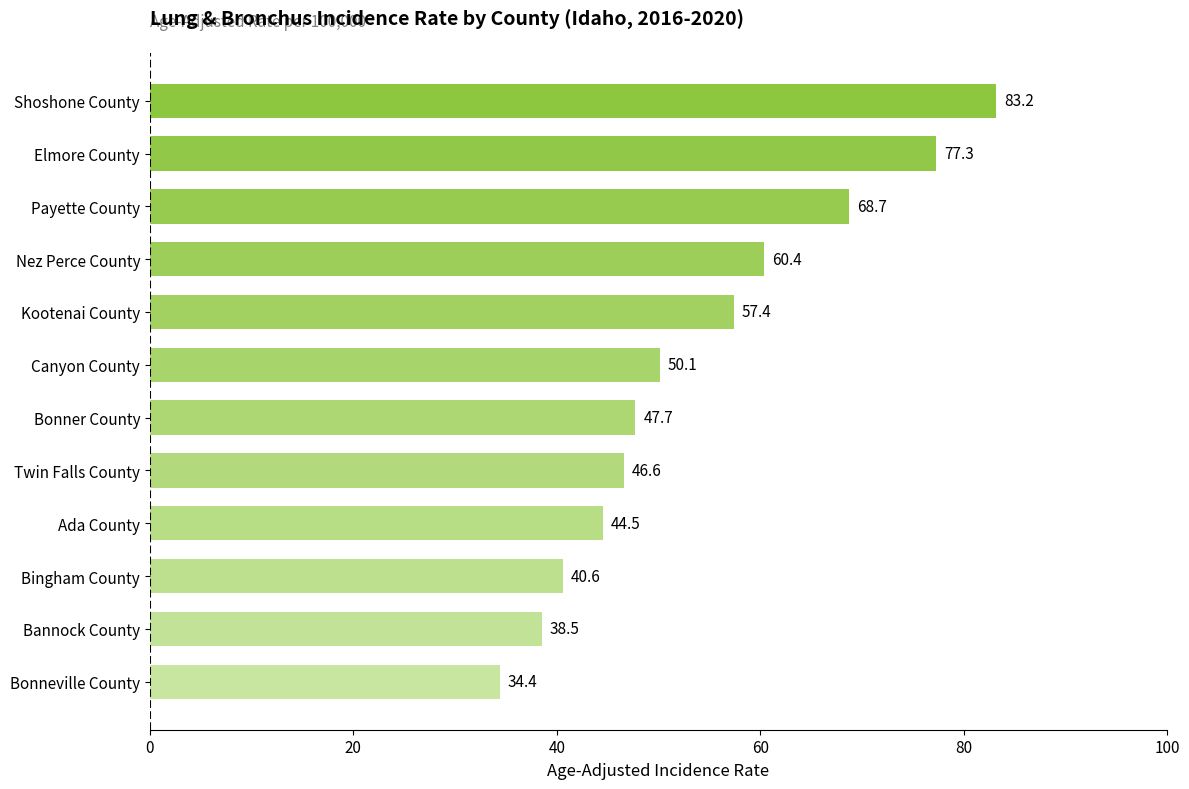

What is the difference between the maximum and minimum values?

48.8